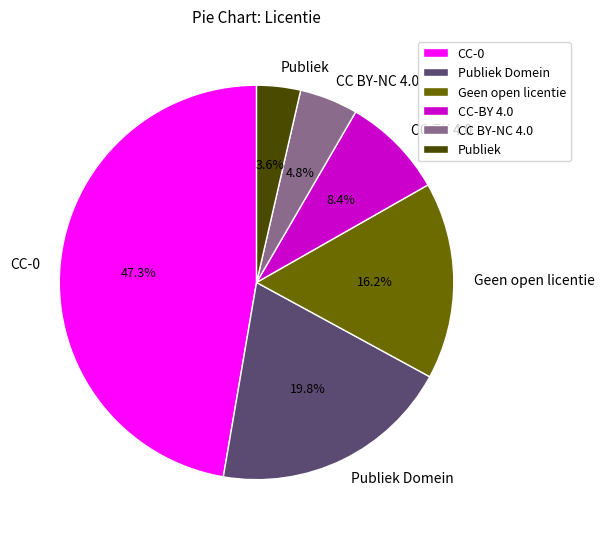

To the nearest percent, what is the difference between the largest and smallest slice percentages?

44%